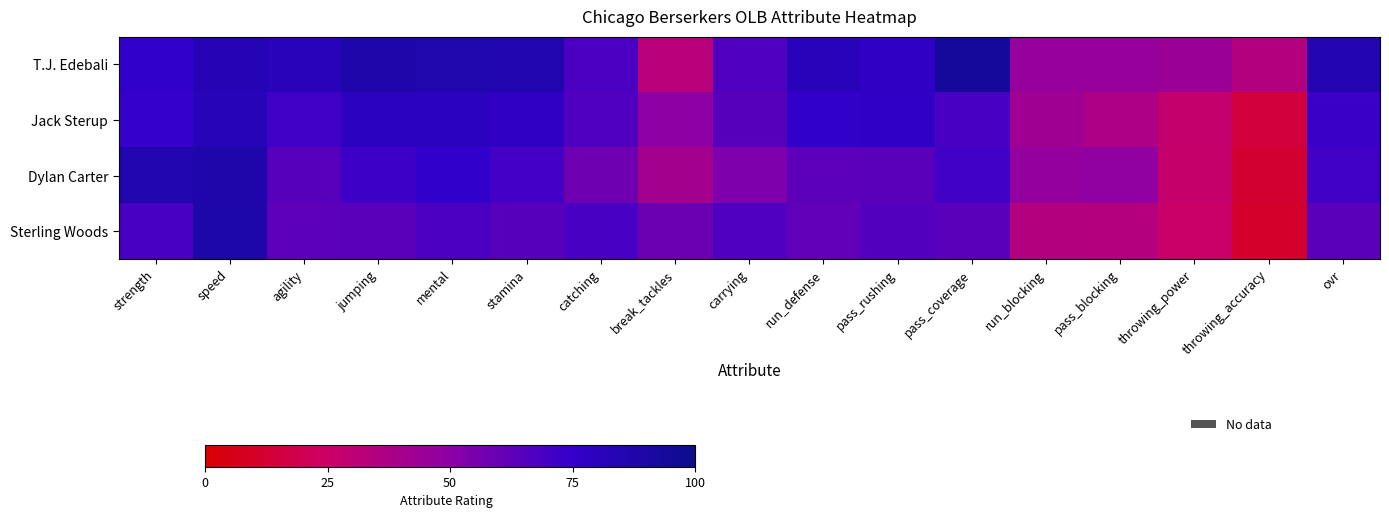

At how many categories does at least one series exceed 16?

17